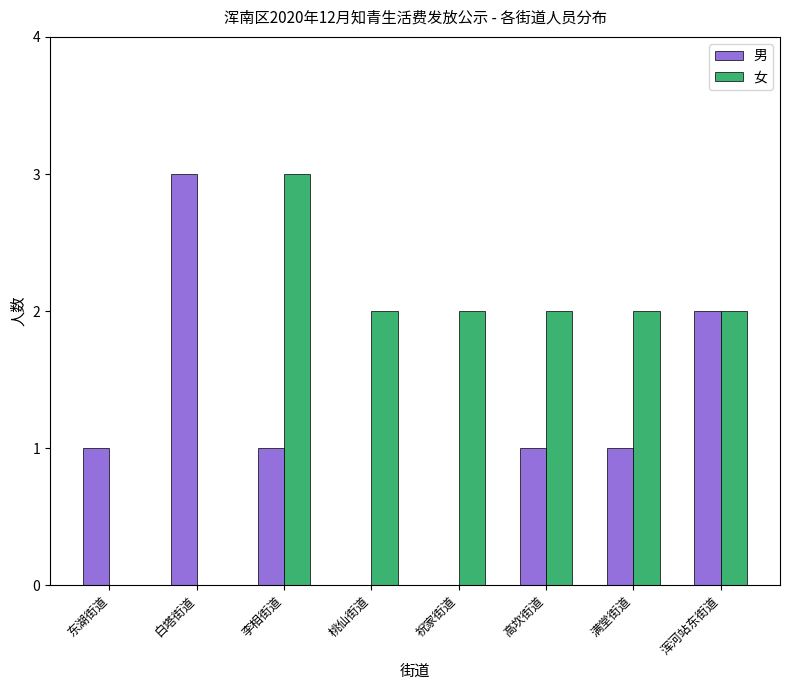

What is the total value across all series at 桃仙街道?

2